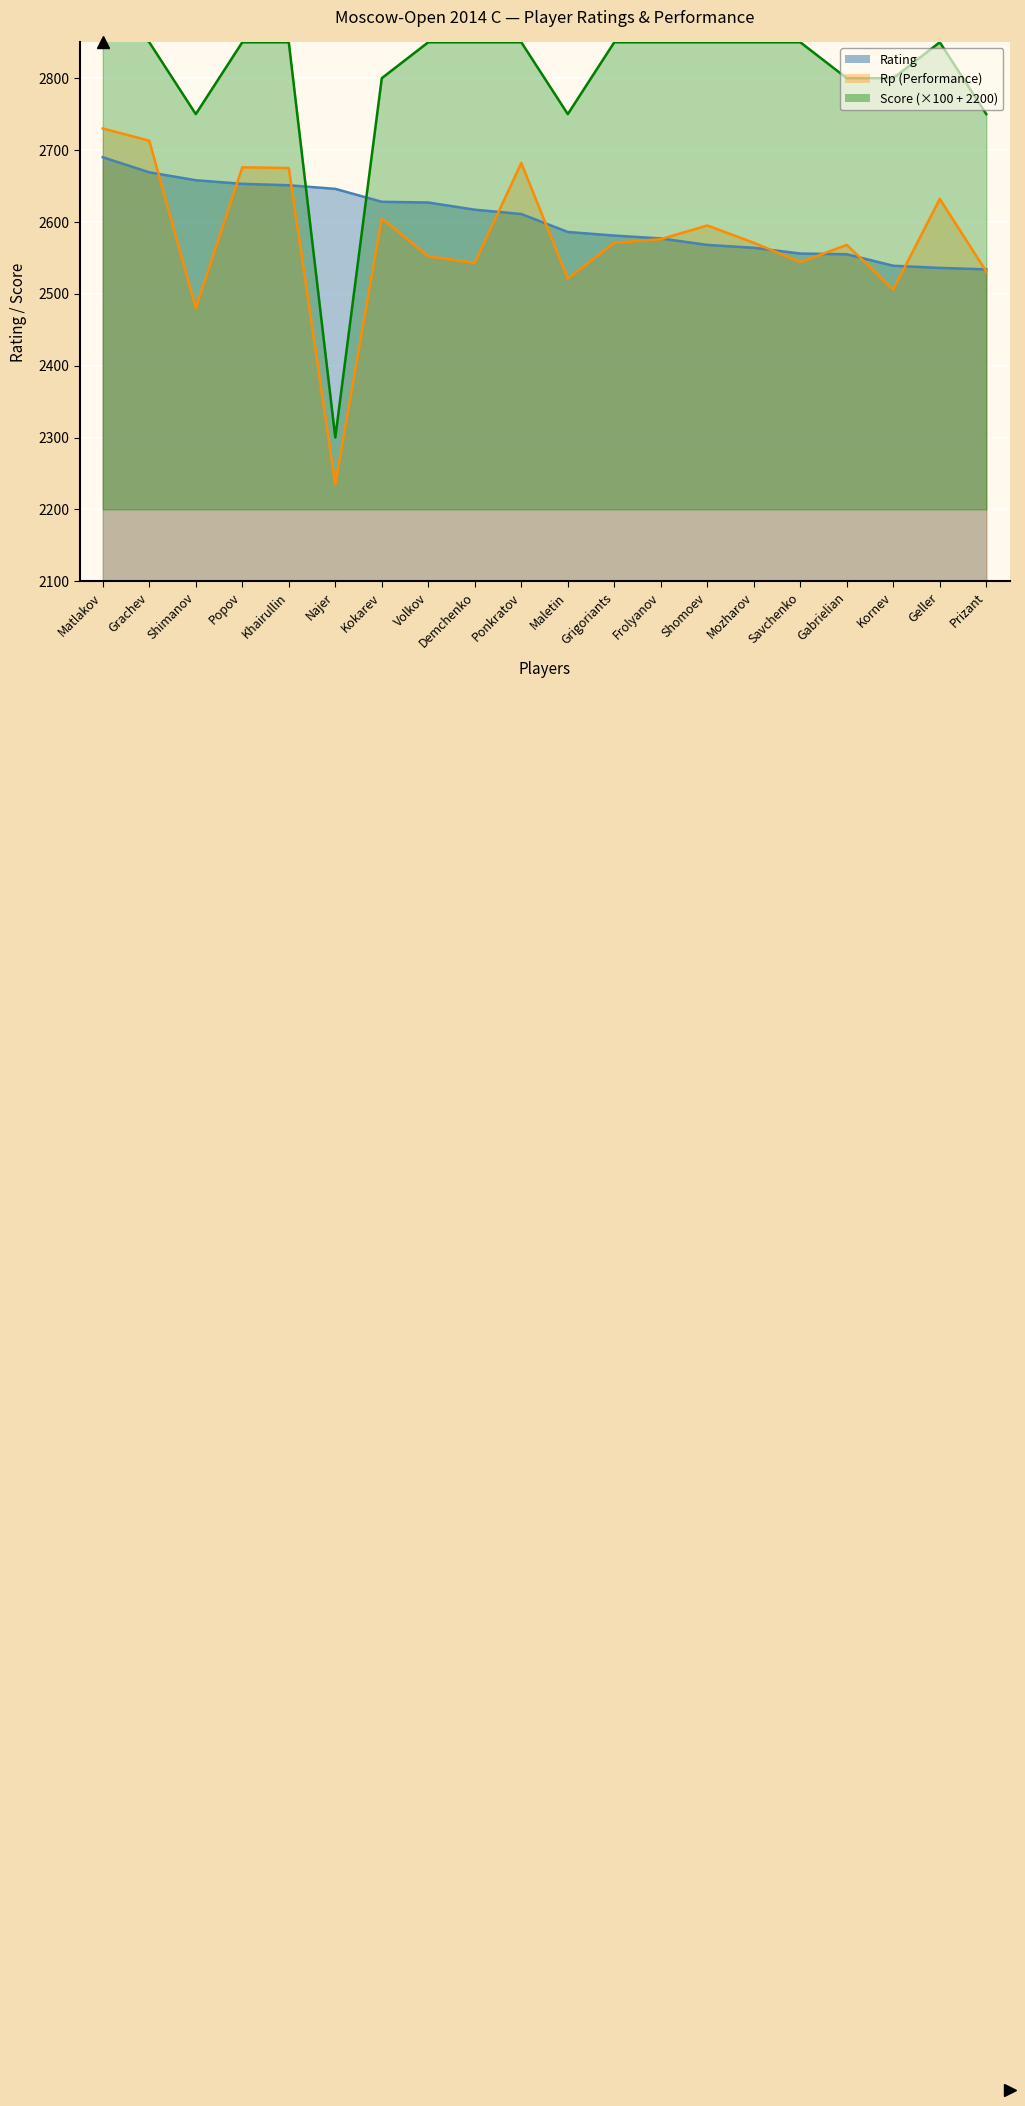

Which label corresponds to the smallest value in the chart?

Najer